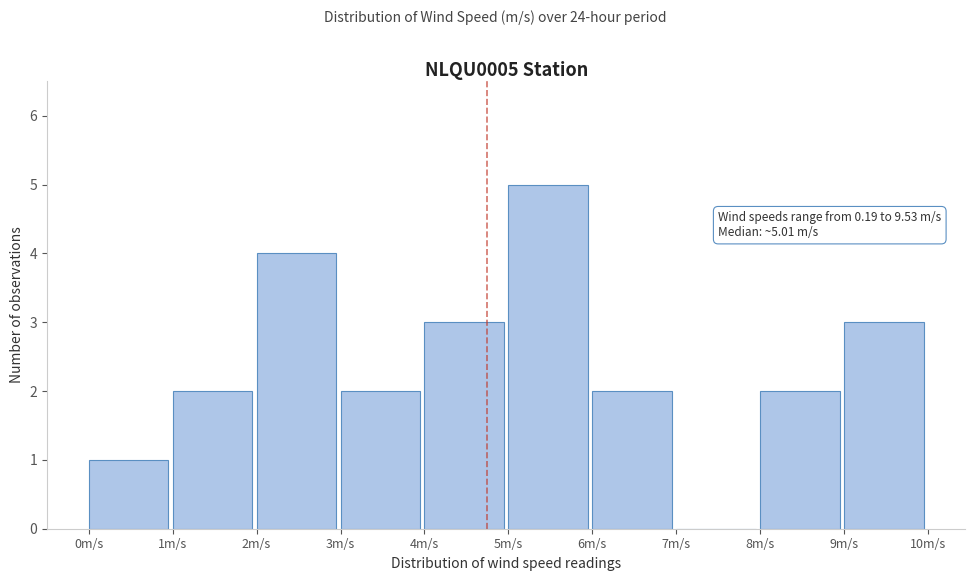

Over which range of the x-axis is the bar tallest?

5 to 6